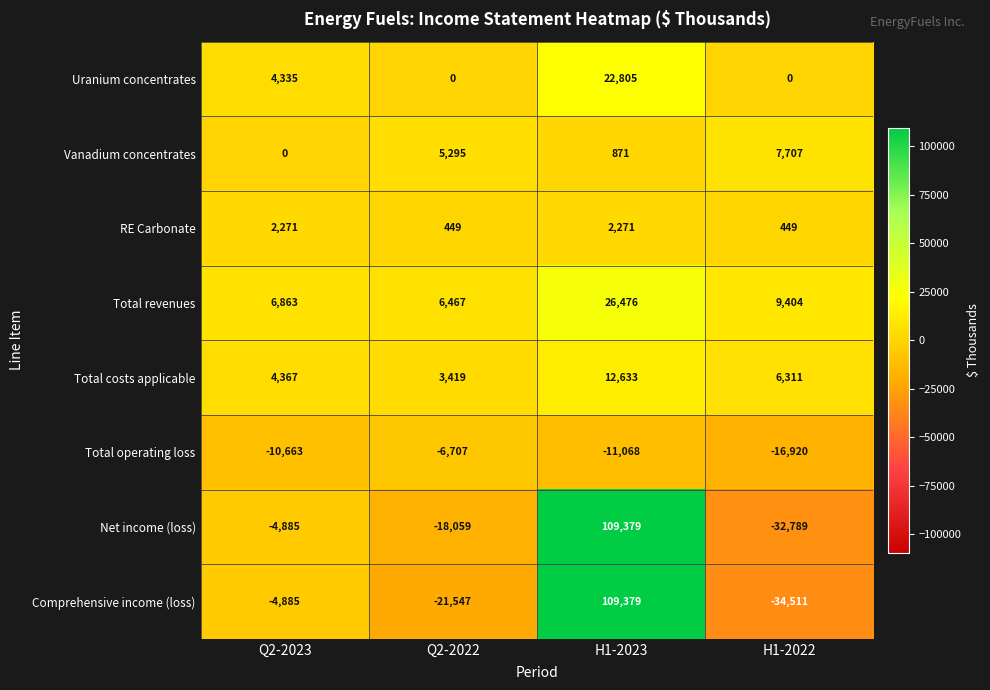

What is the total value across all series at H1-2022?

-60349